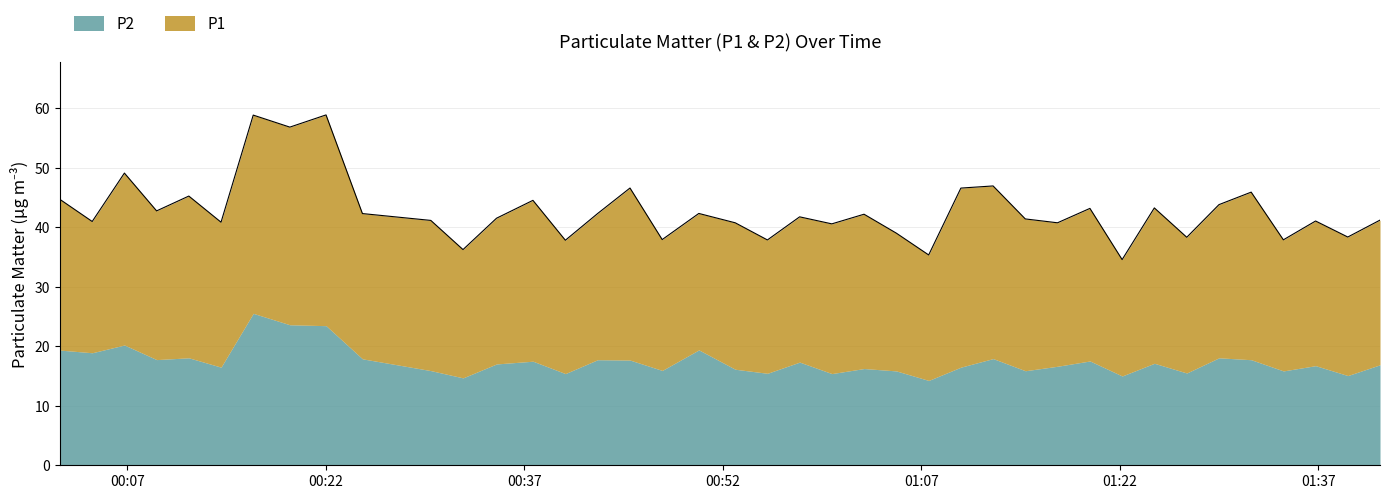

Where is the first local minimum for P1?

2022-11-11T00:04:21